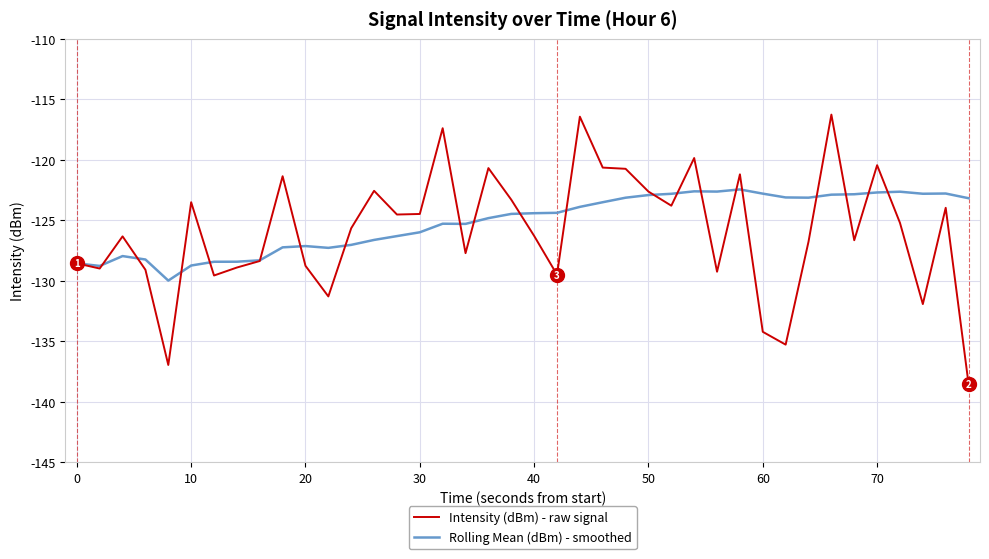

What is the maximum value for Rolling Mean (dBm) - smoothed?

-122.4